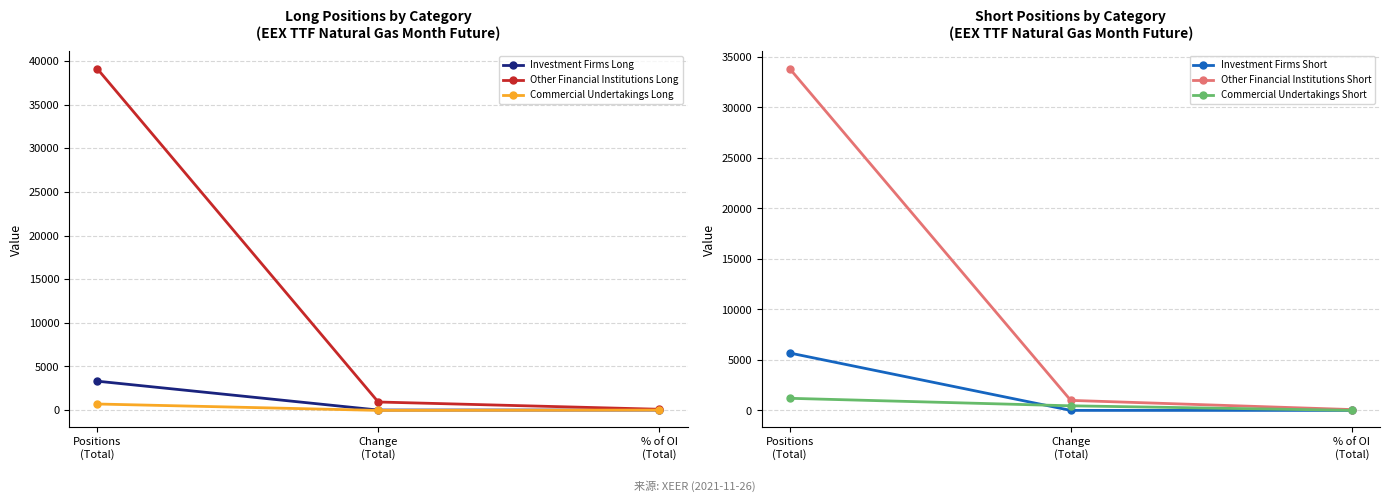

Reading right to left, what are all the values shown in this chart?

Investment Firms Long: 0.0	0.0	3312.0
Other Financial Institutions Long: 90.7	924.0	39137.7
Commercial Undertakings Long: 1.6	-38.0	695.0
Investment Firms Short: 0.0	0.0	5686.0
Other Financial Institutions Short: 81.1	991.6	33855.1
Commercial Undertakings Short: 2.9	454.0	1198.0